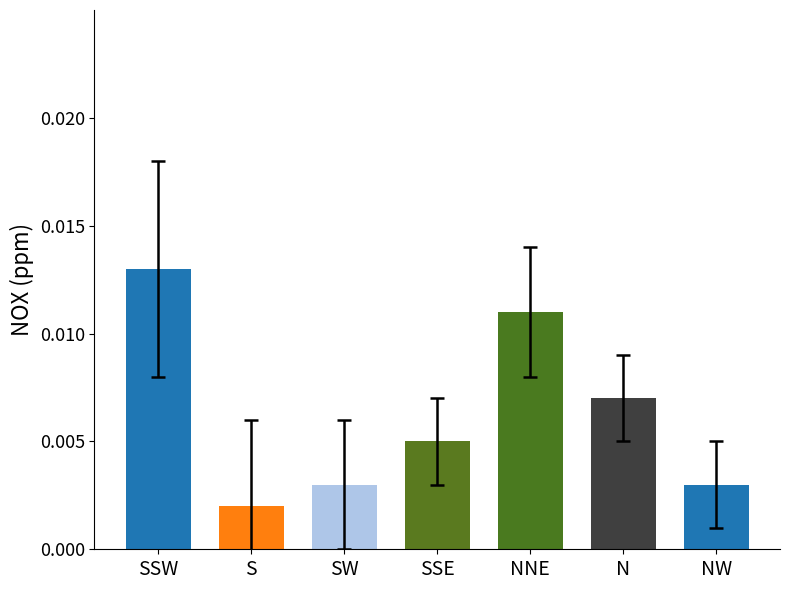

What is the label of the 5th bar from the left?

NNE